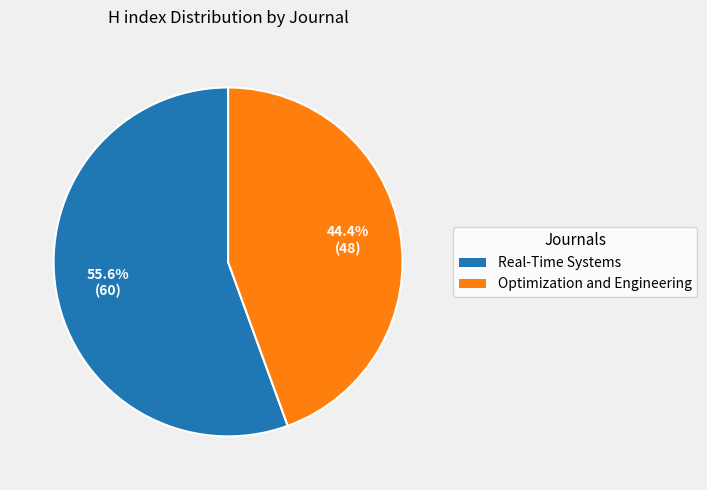

Combined, what portion of the pie is Real-Time Systems and Optimization and Engineering?

100.0%